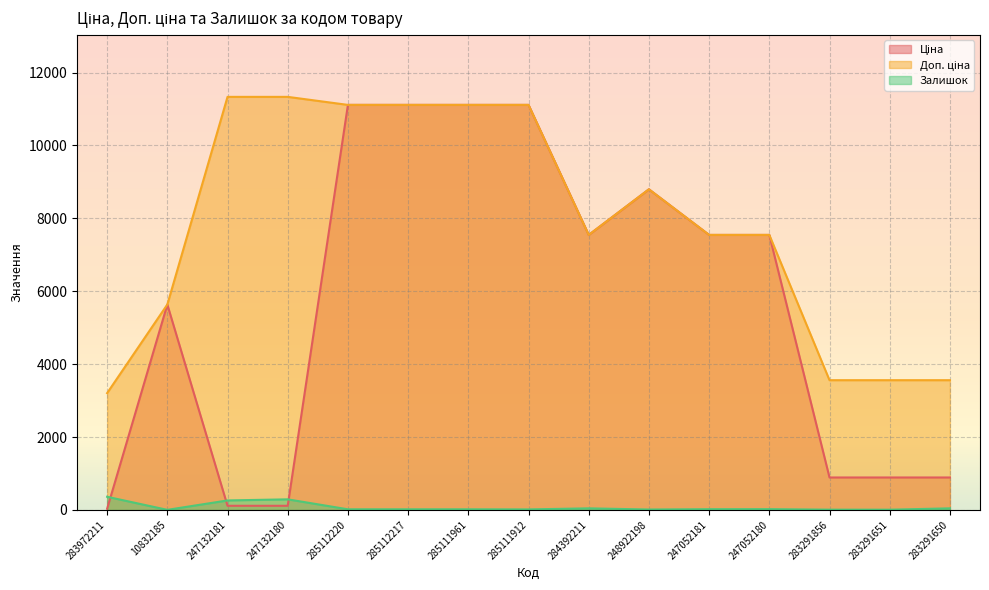

The Ціна series shows 337.2 at 283291856. True or false?

False